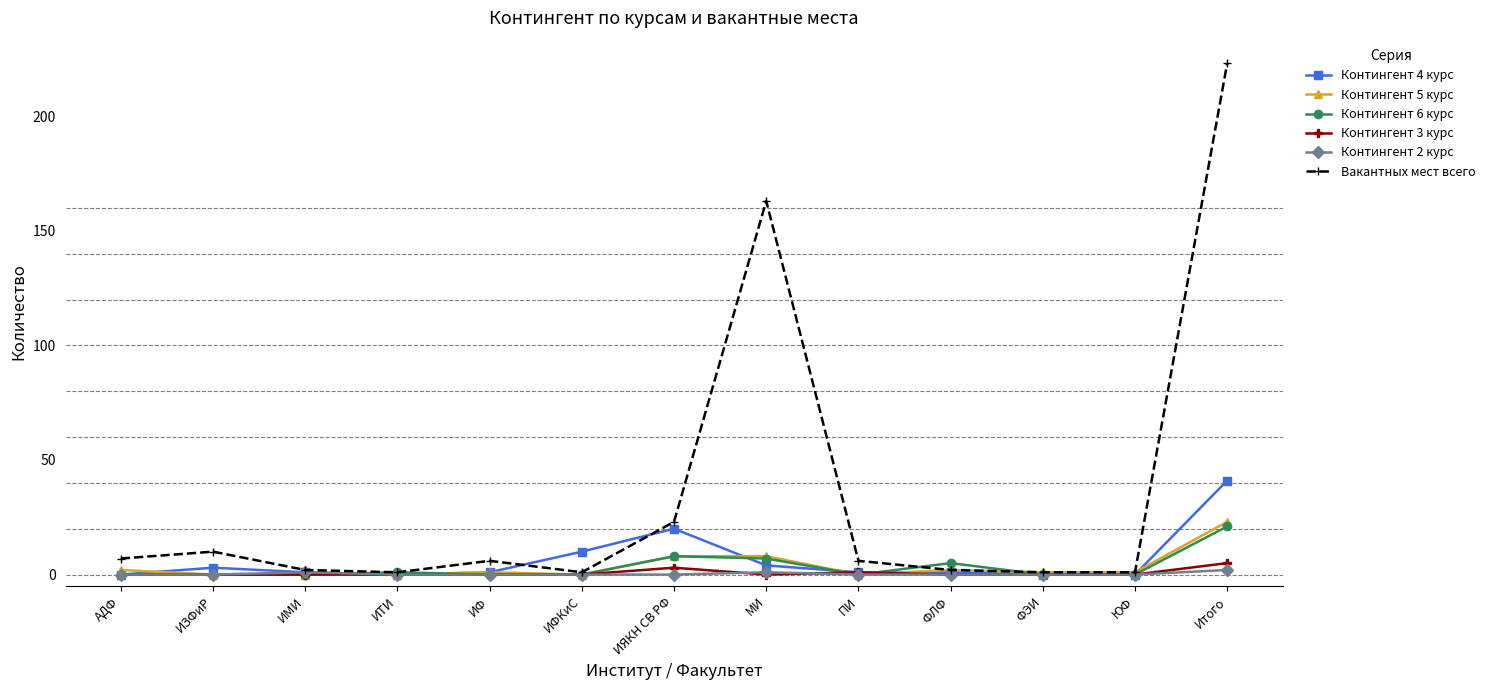

The Контингент 5 курс series shows 1 at ФЭИ. True or false?

True